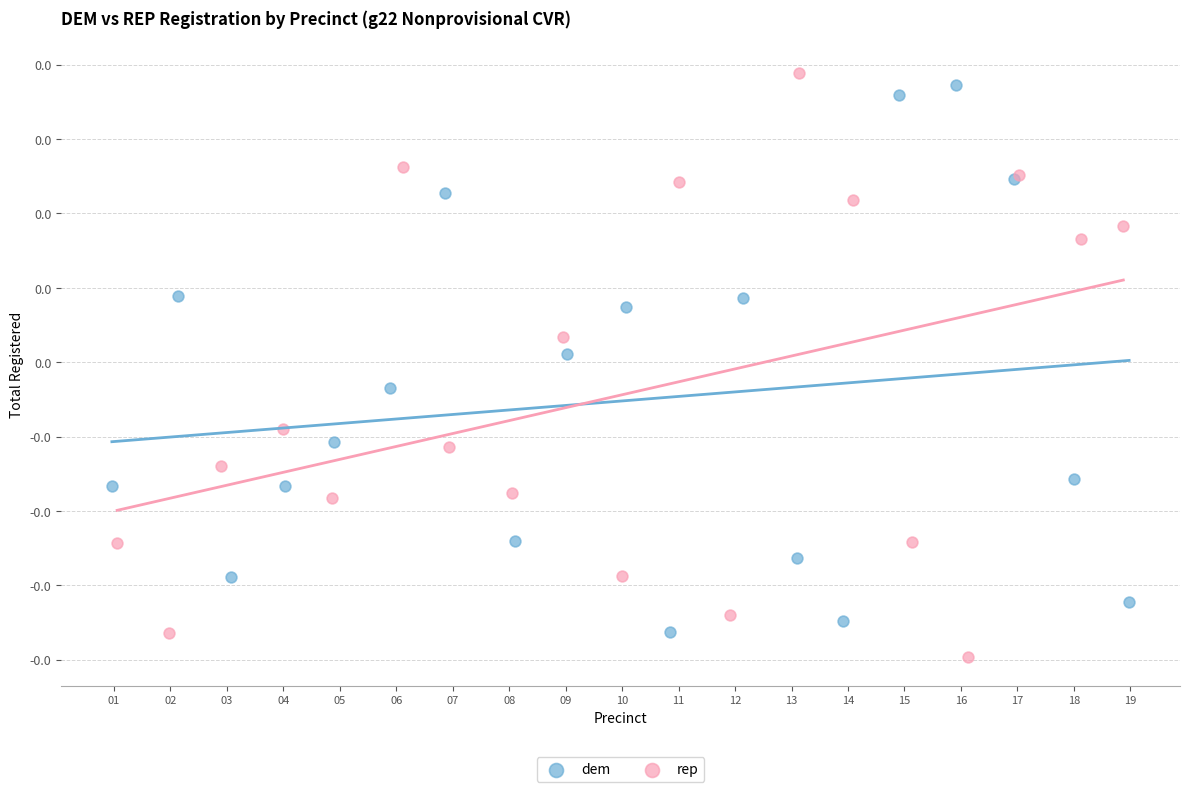

Which series has the widest spread of Y values?

rep